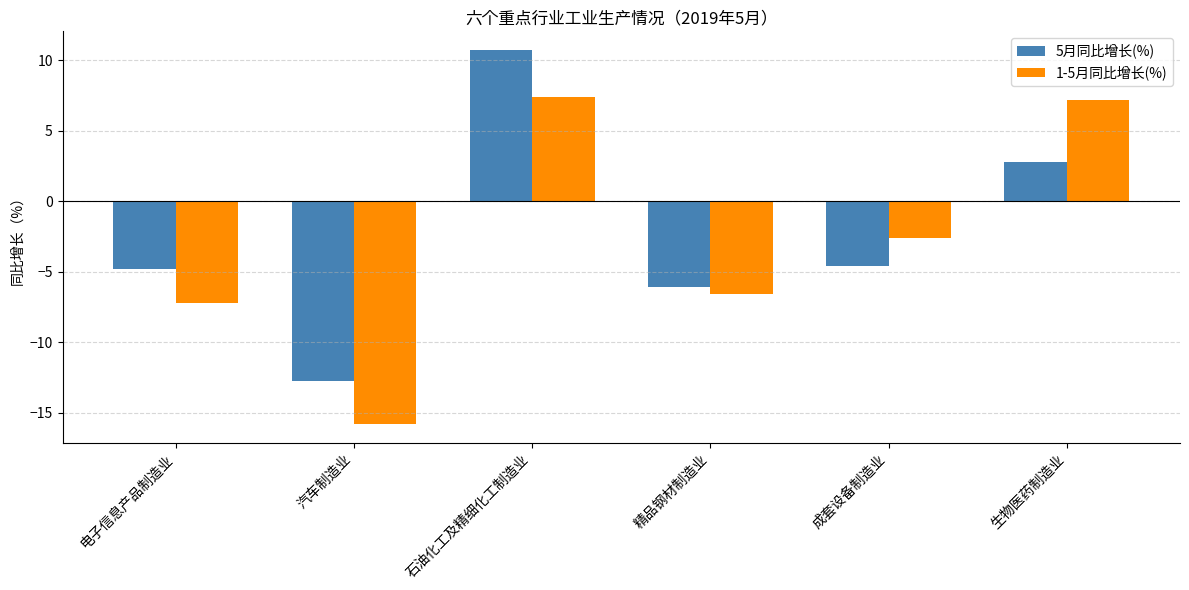

What is the minimum value shown in the chart?

-15.8